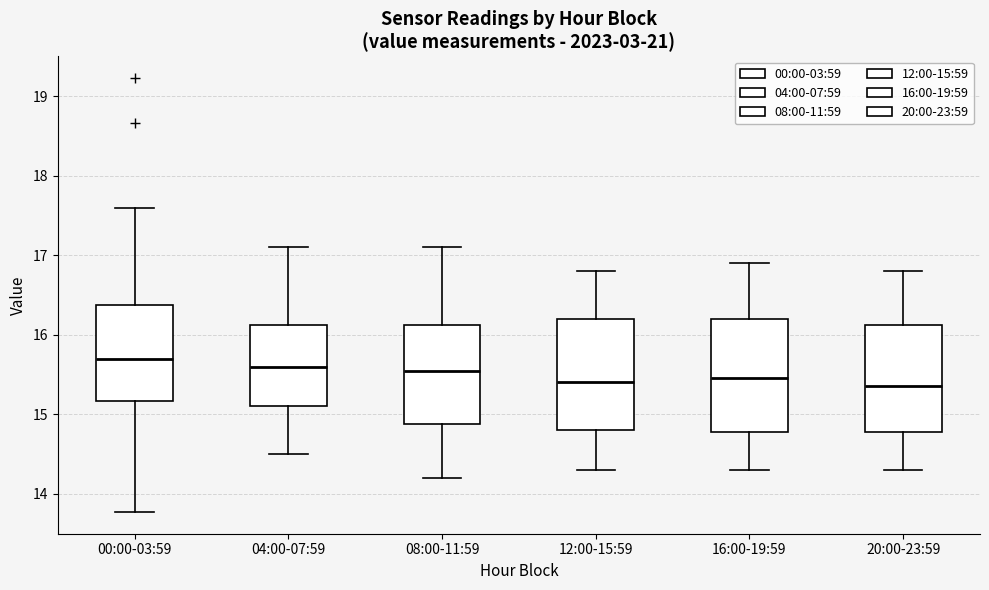

Where is the lower edge of the box for 16:00-19:59 on the y-axis? The values are not printed on the chart, so give them approximately, as read against the axis.

14.8